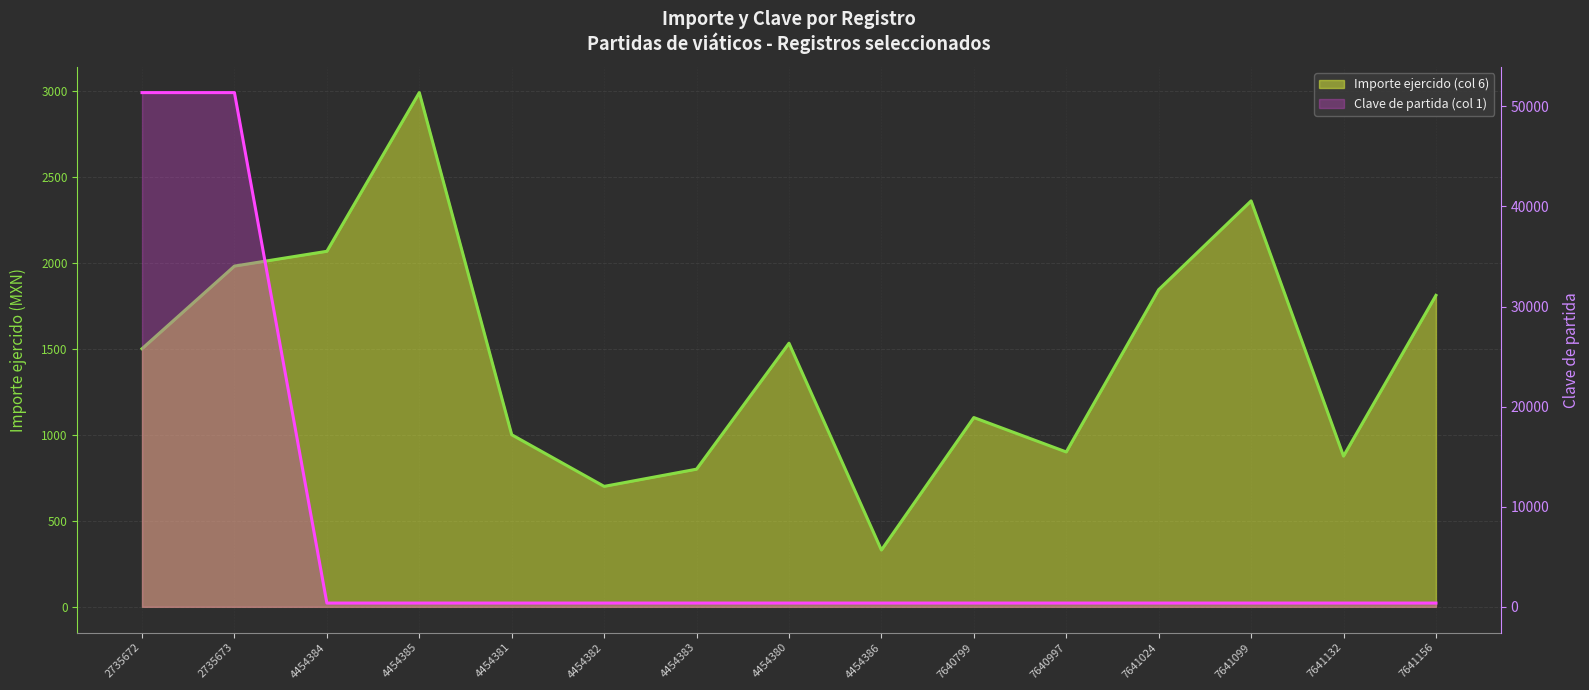

Read the Clave de partida (col 1) value at 4454384.

375.0